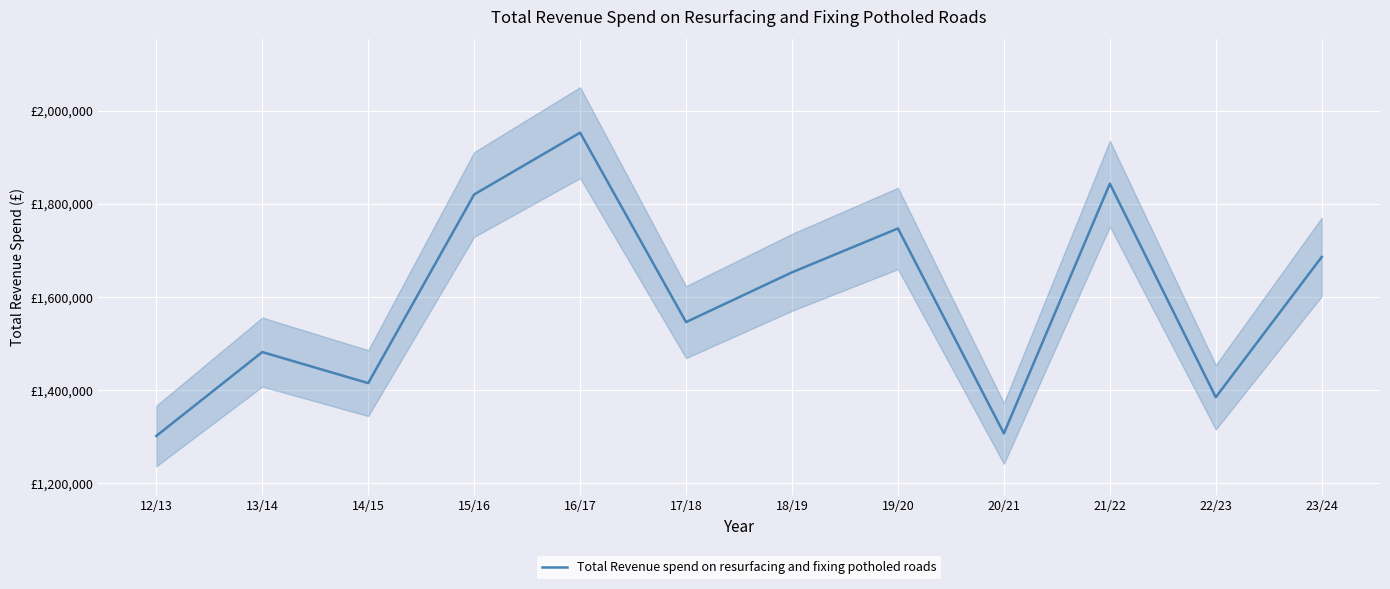

The chart shows a value of 1546033 at 17/18. True or false?

True